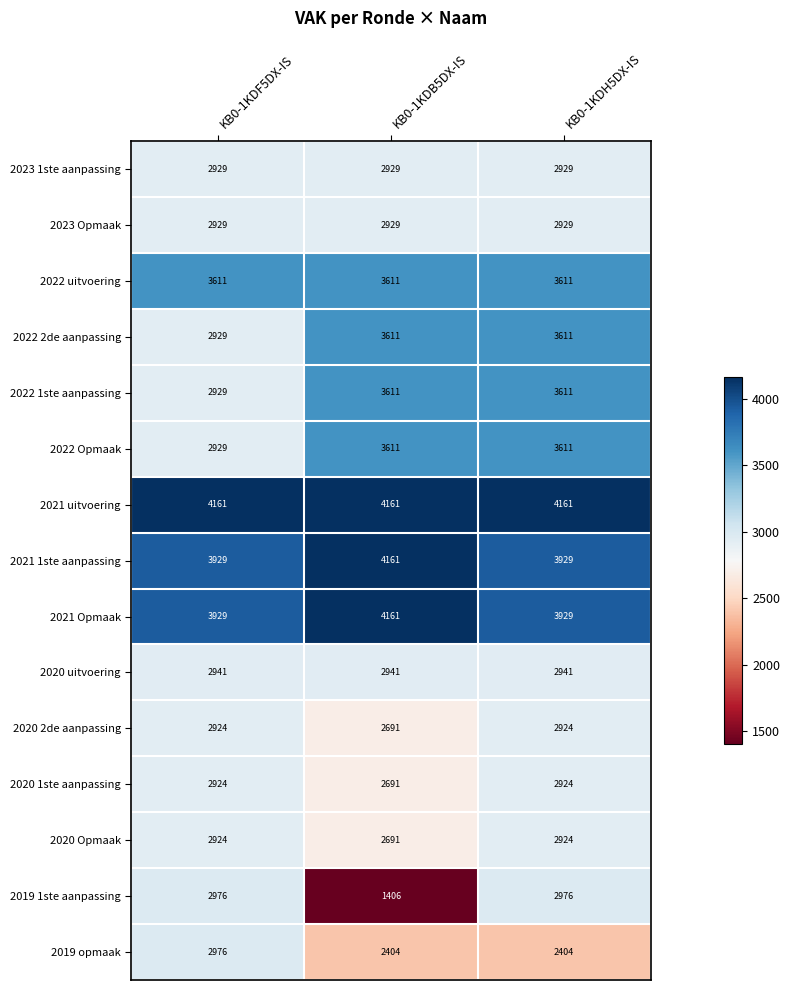

The 2020 Opmaak series shows 2924 at KB0-1KDH5DX-IS. True or false?

True